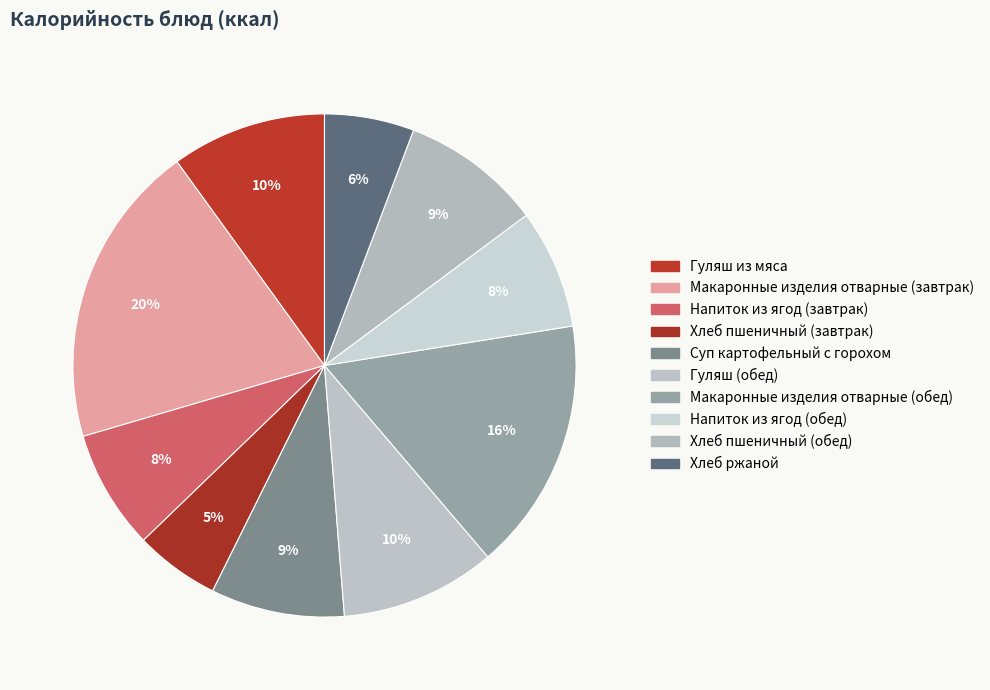

What percentage is the Напиток из ягод (обед) slice, to the nearest percent?

8%